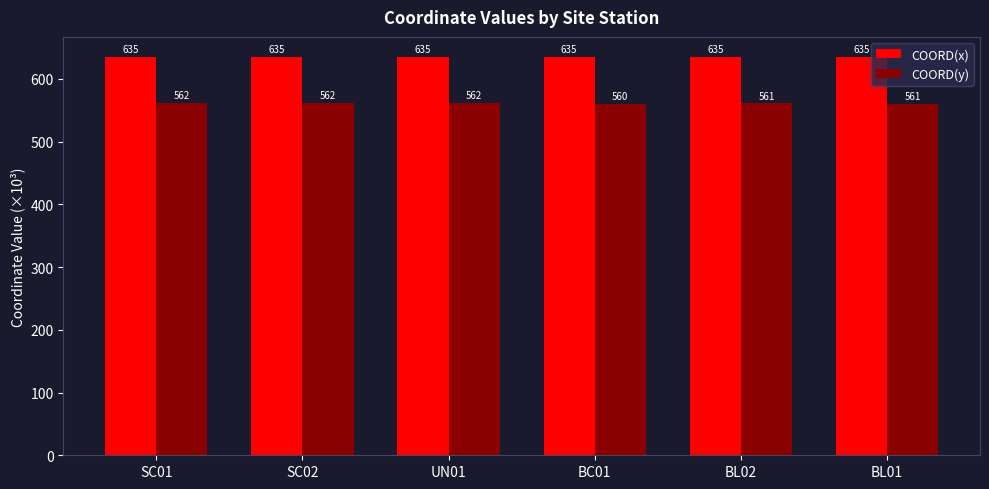

How many groups of bars are there?

6